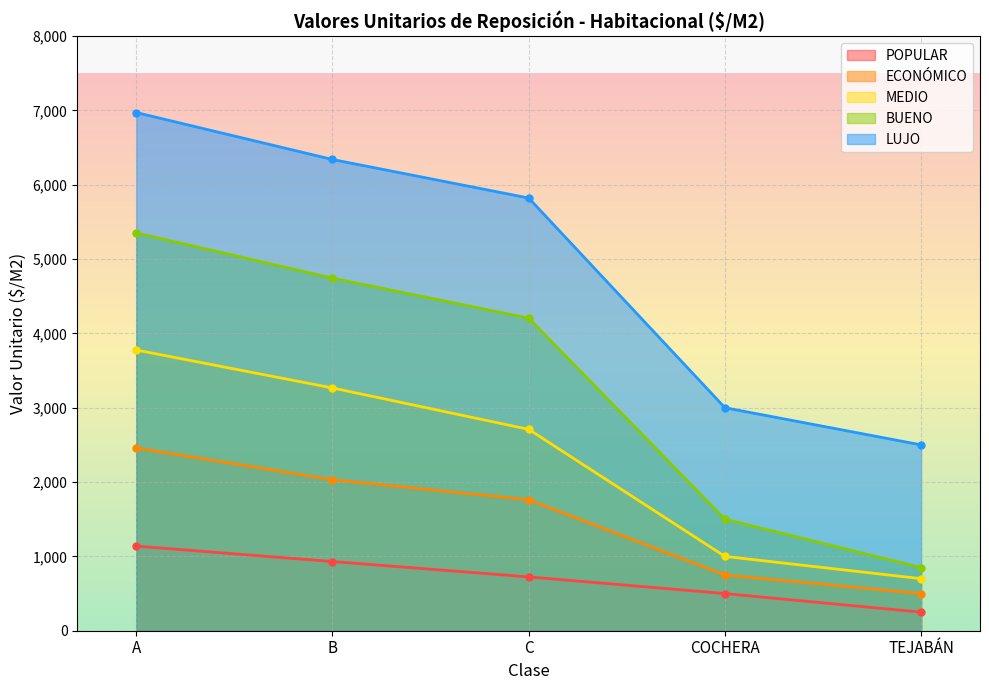

What is the sum of the MEDIO values at C and COCHERA?

3709